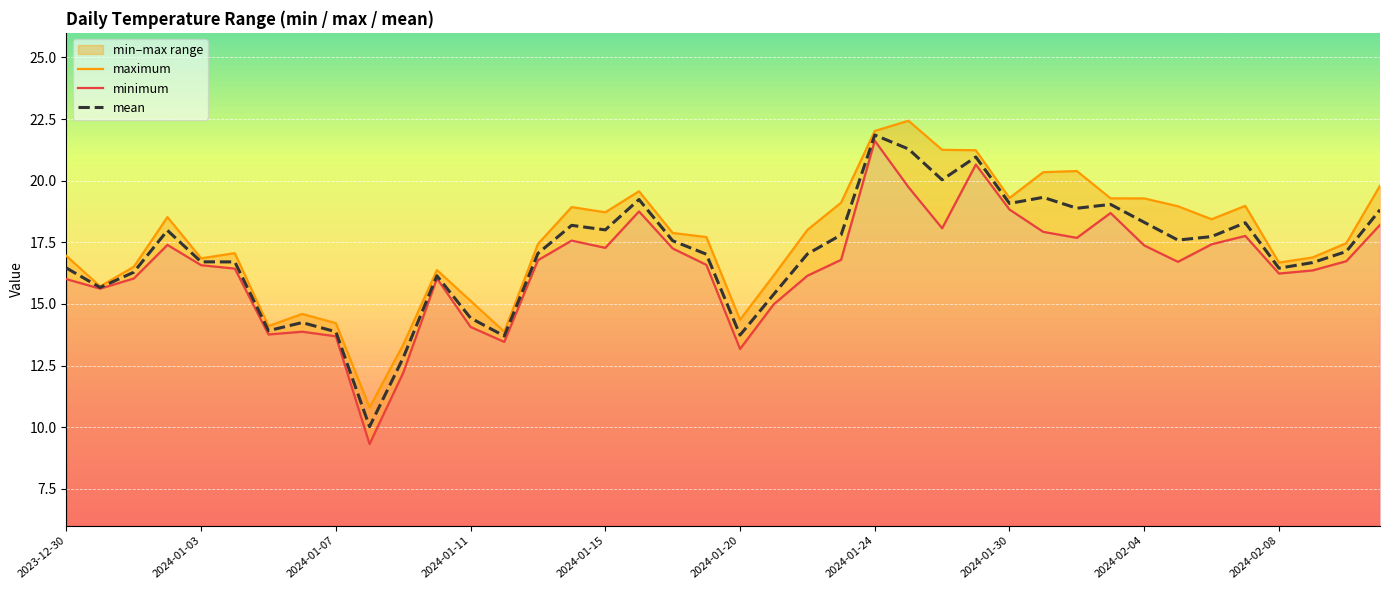

What is the highest value of the mean series?

21.9